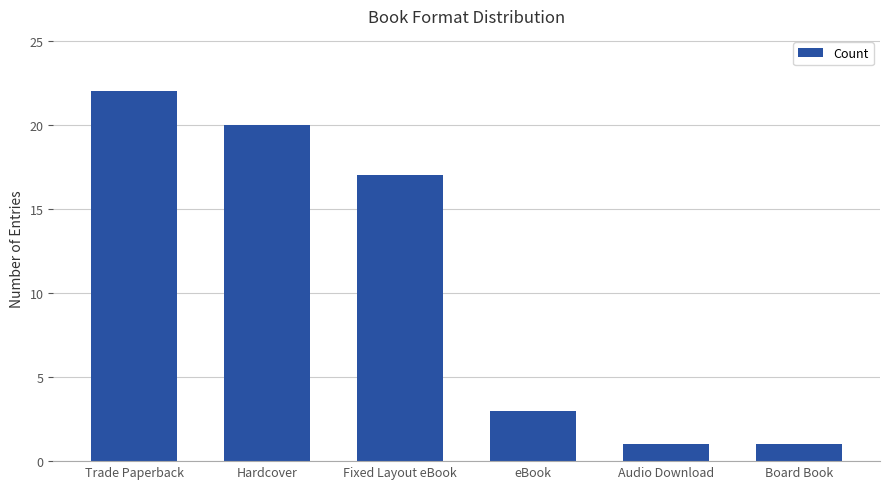

What is the sum of all values?

64